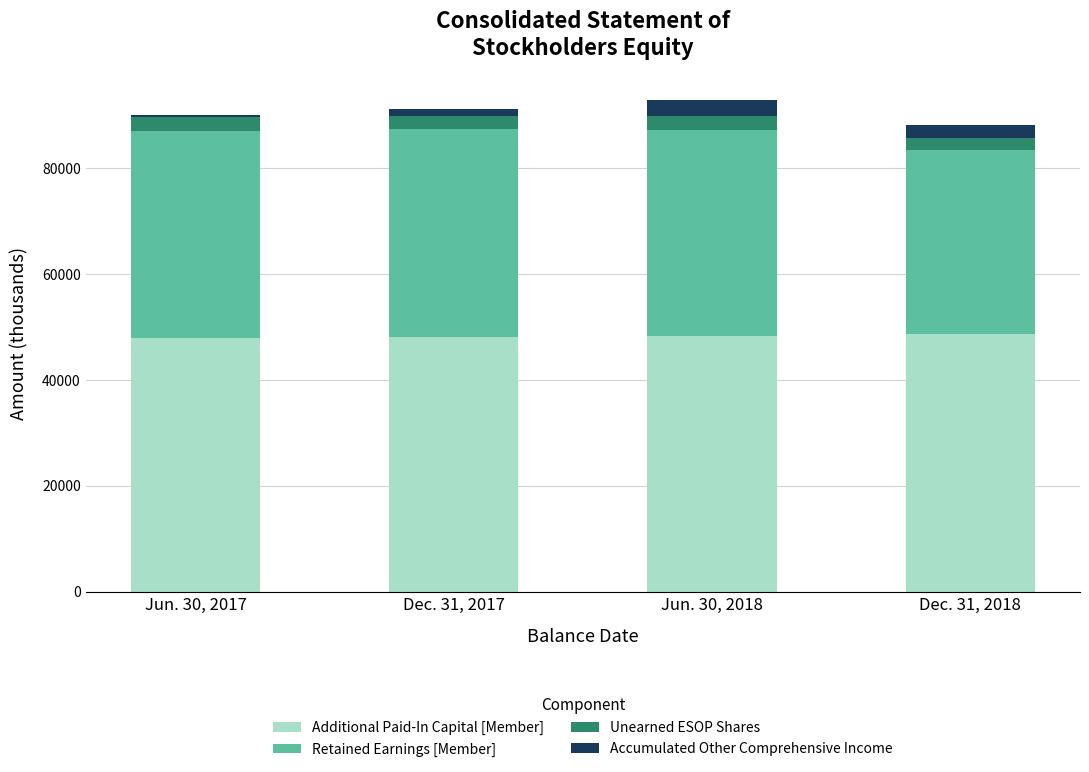

The Additional Paid-In Capital [Member] series shows 79605 at Jun. 30, 2018. True or false?

False